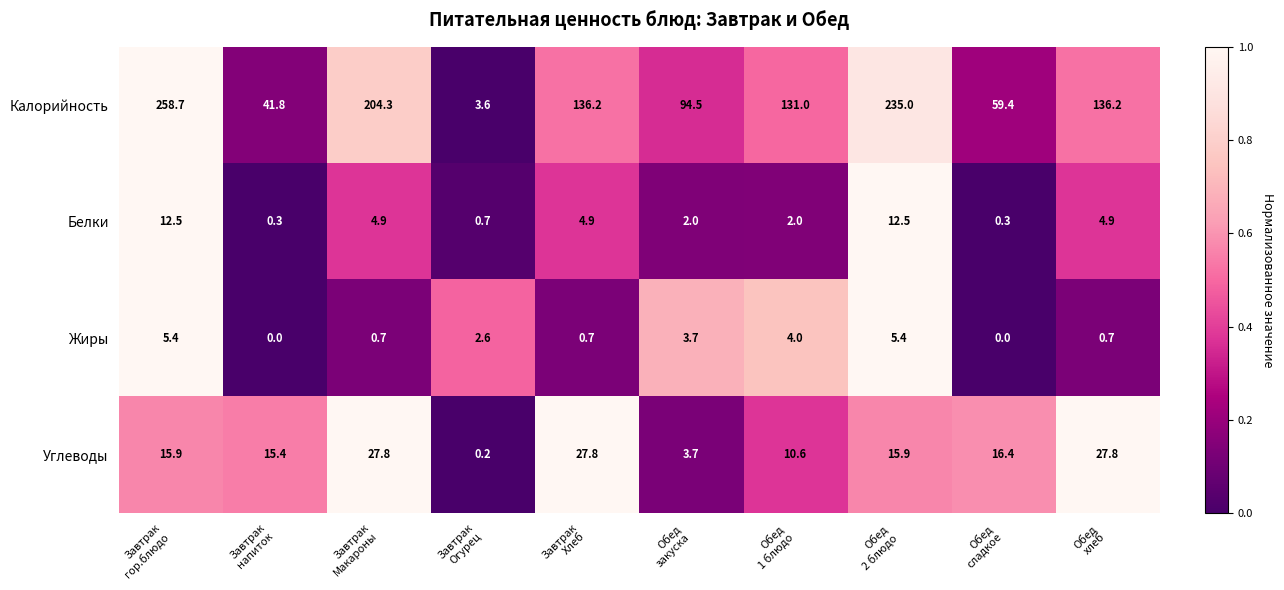

What is the difference between the second highest and second lowest values in the Жиры series?

5.4